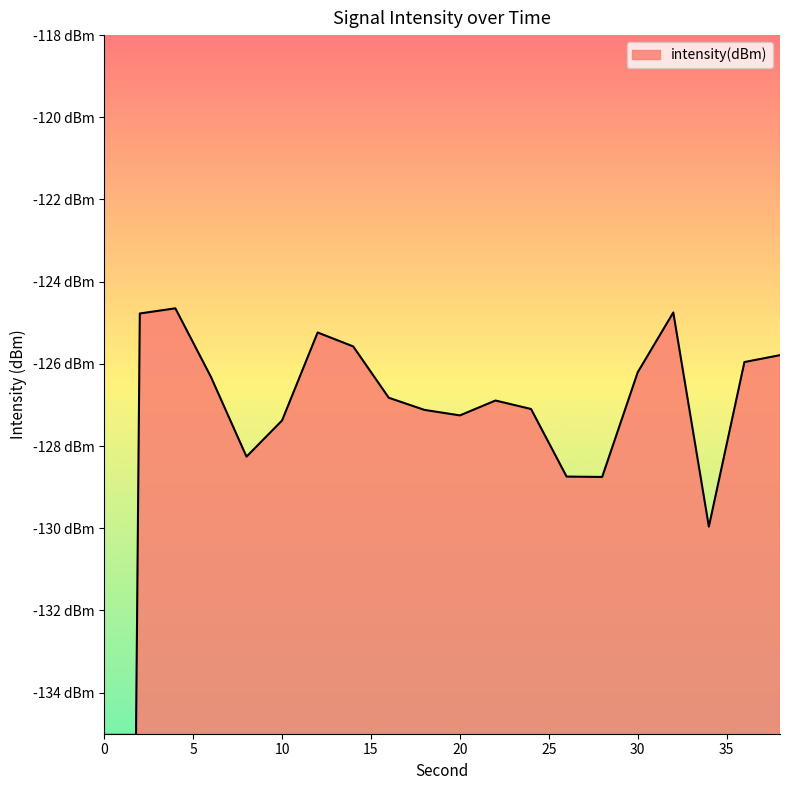

Reading left to right, extract all data points from this chart.

-220.9	-124.8	-124.6	-126.3	-128.3	-127.4	-125.2	-125.6	-126.8	-127.1	-127.3	-126.9	-127.1	-128.7	-128.8	-126.2	-124.7	-130.0	-126.0	-125.8